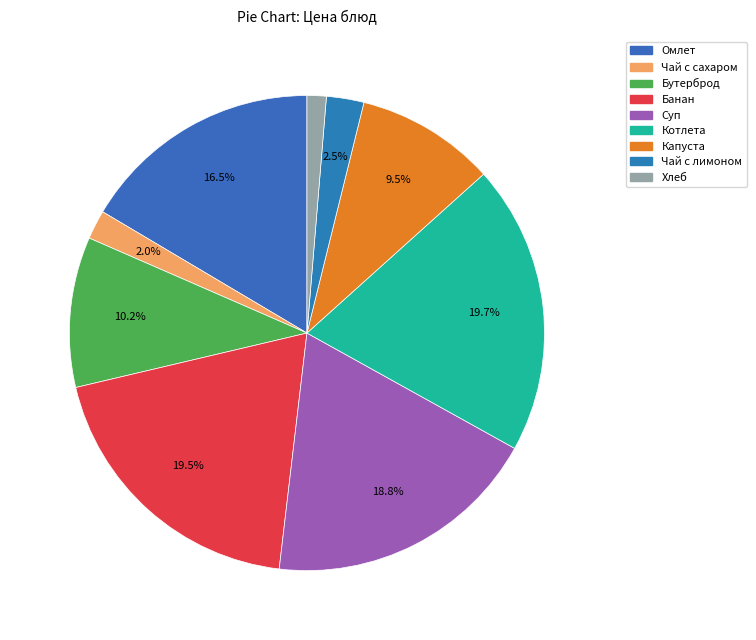

Count the number of slices in the pie.

9